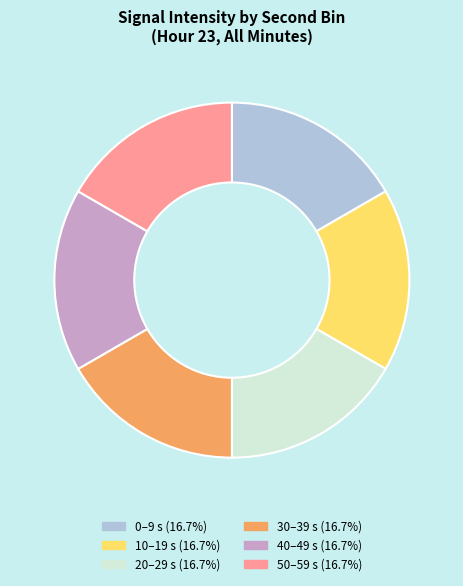

Does any single category account for the majority?

No